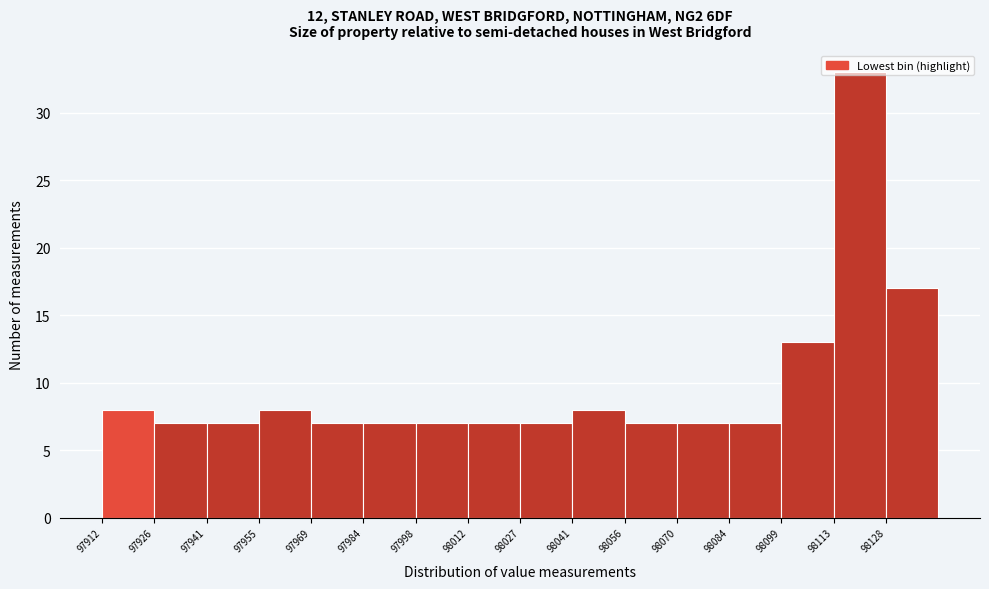

Reading left to right, transcribe this chart: for each bar, give the range it covers on the x-axis and its height. Neither the bar edges nor the heights are printed on the chart, so give them approximately, as read against the axes.

97912 to 97926: 8
97926 to 97940: 7
97940 to 97954: 7
97954 to 97970: 8
97970 to 97984: 7
97984 to 97998: 7
97998 to 98012: 7
98012 to 98026: 7
98026 to 98042: 7
98042 to 98056: 8
98056 to 98070: 7
98070 to 98084: 7
98084 to 98098: 7
98098 to 98114: 13
98114 to 98128: 33
98128 to 98142: 17